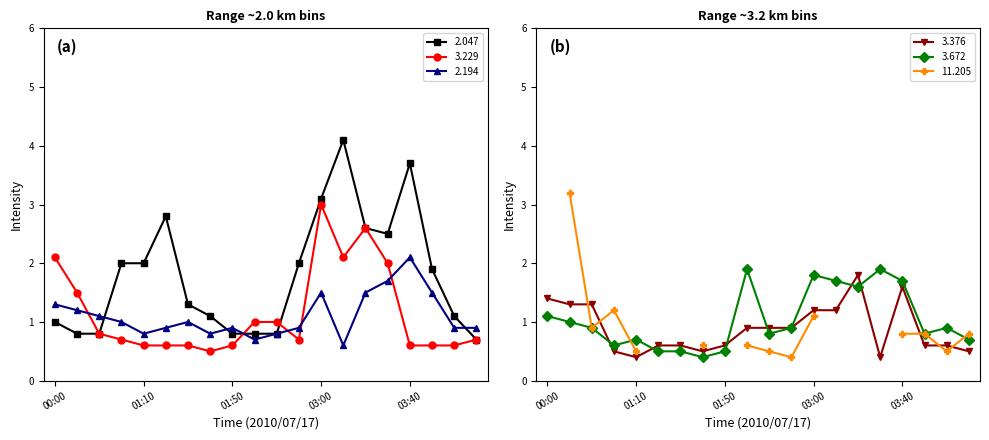

In 3.229, how many points are lower than both neighbors (excluding endpoints)?

3